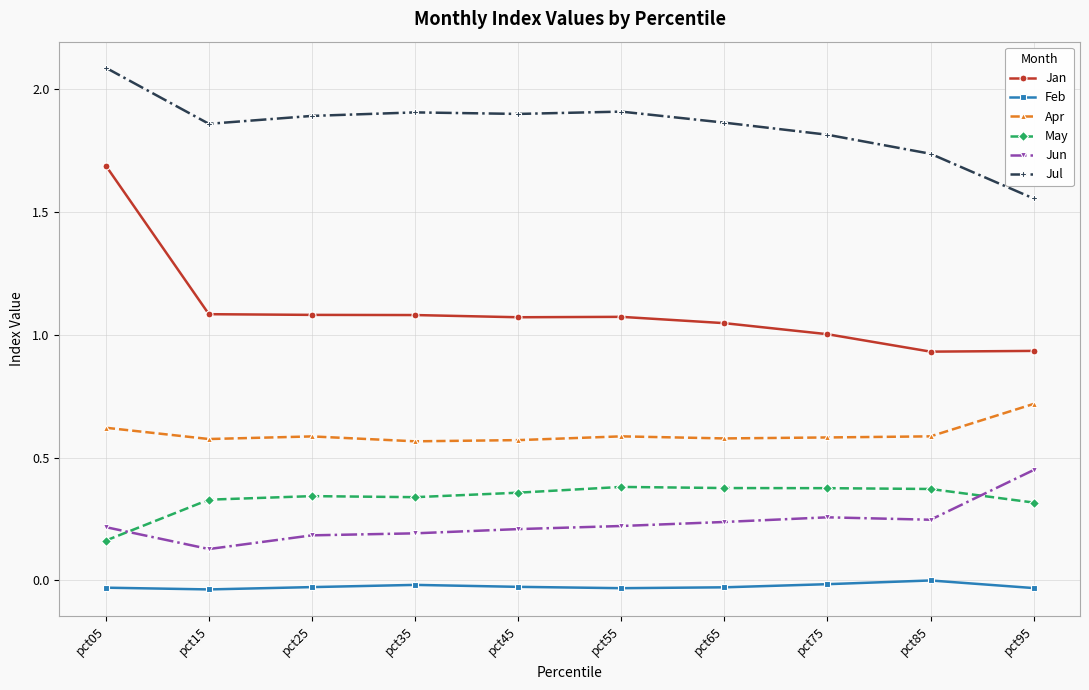

Which series has the widest spread of values?

Jan